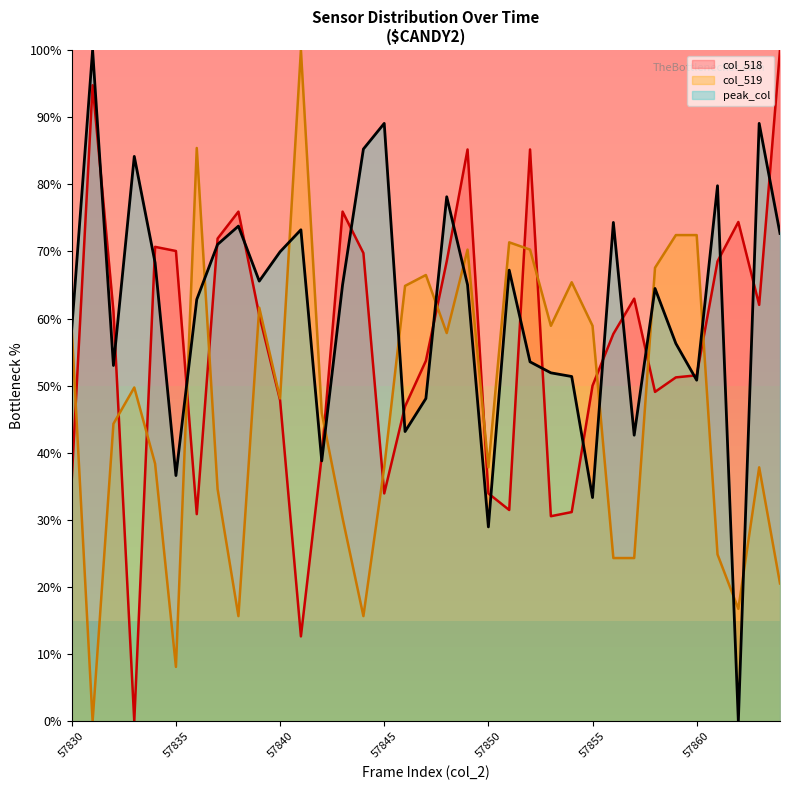

How many intersections are there between col_518 and col_519?

15